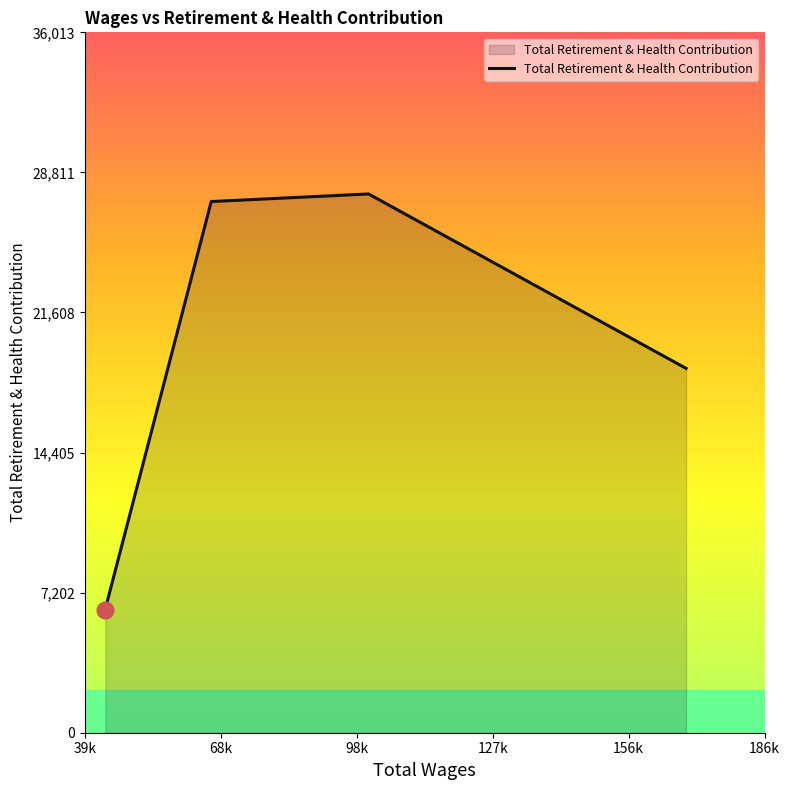

What is the minimum value shown in the chart?

6315